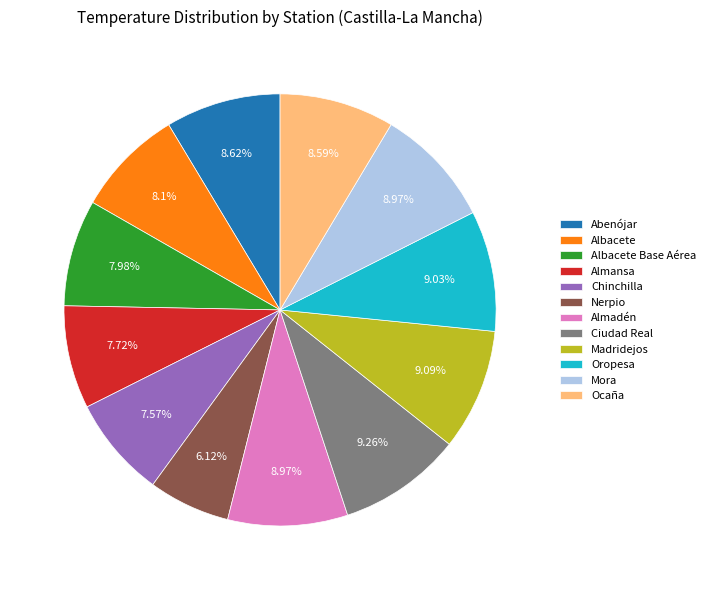

What is the ratio of the value at Nerpio to the value at Almansa?

0.8